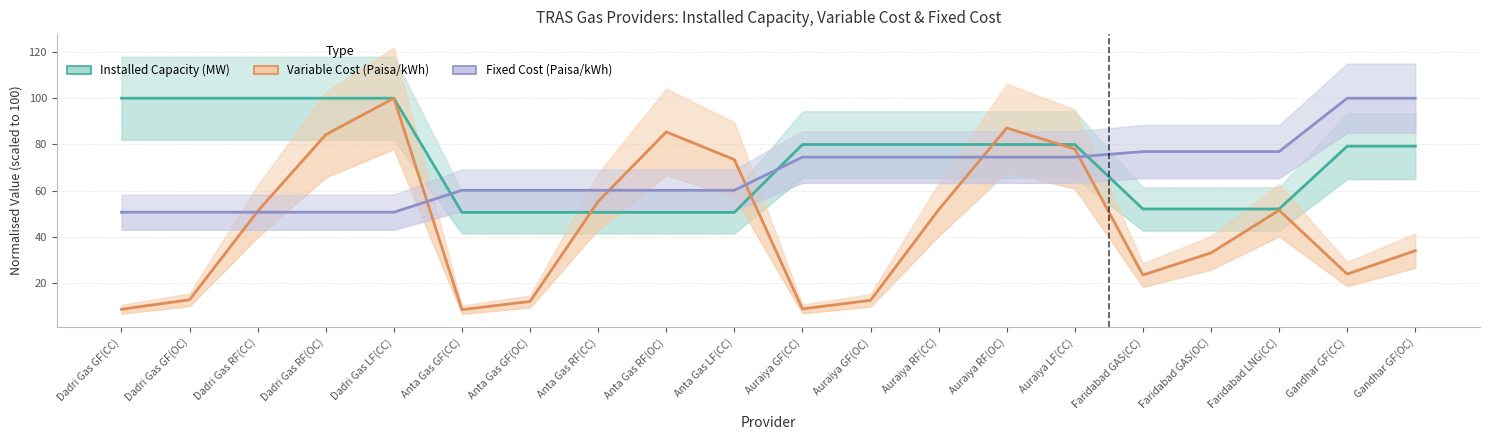

True or false: Fixed Cost (Paisa/kWh) has more than 2 interior local peaks.

False